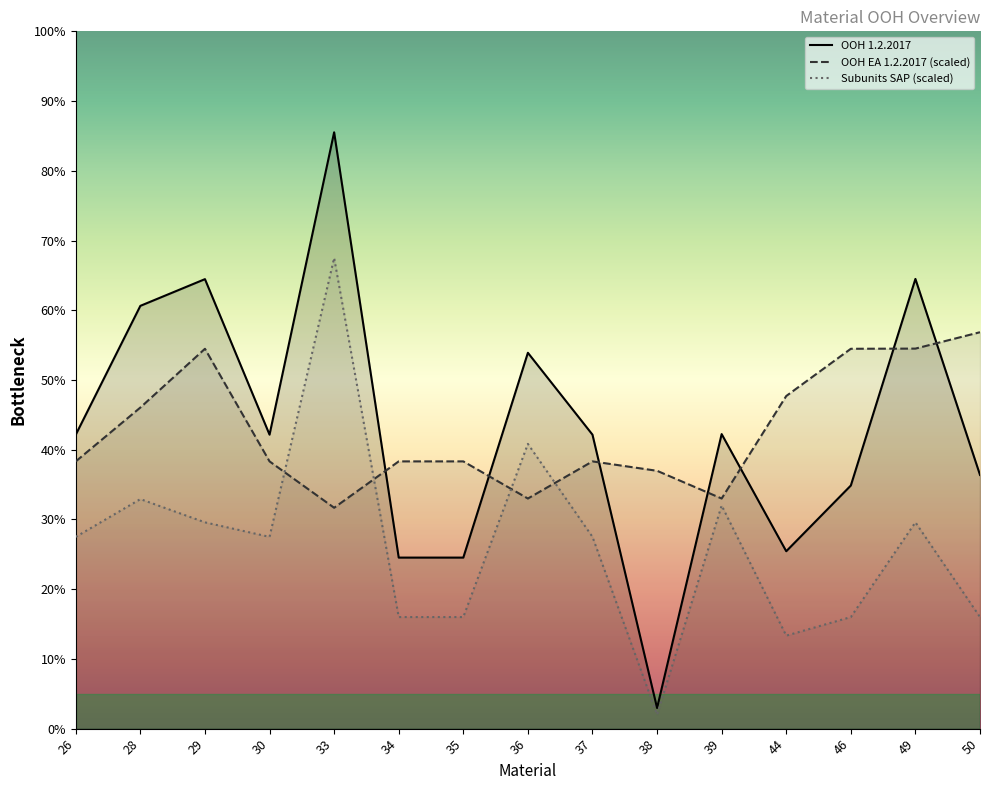

What is the value of the OOH EA 1.2.2017 point at the 7th from the left?

4599.0